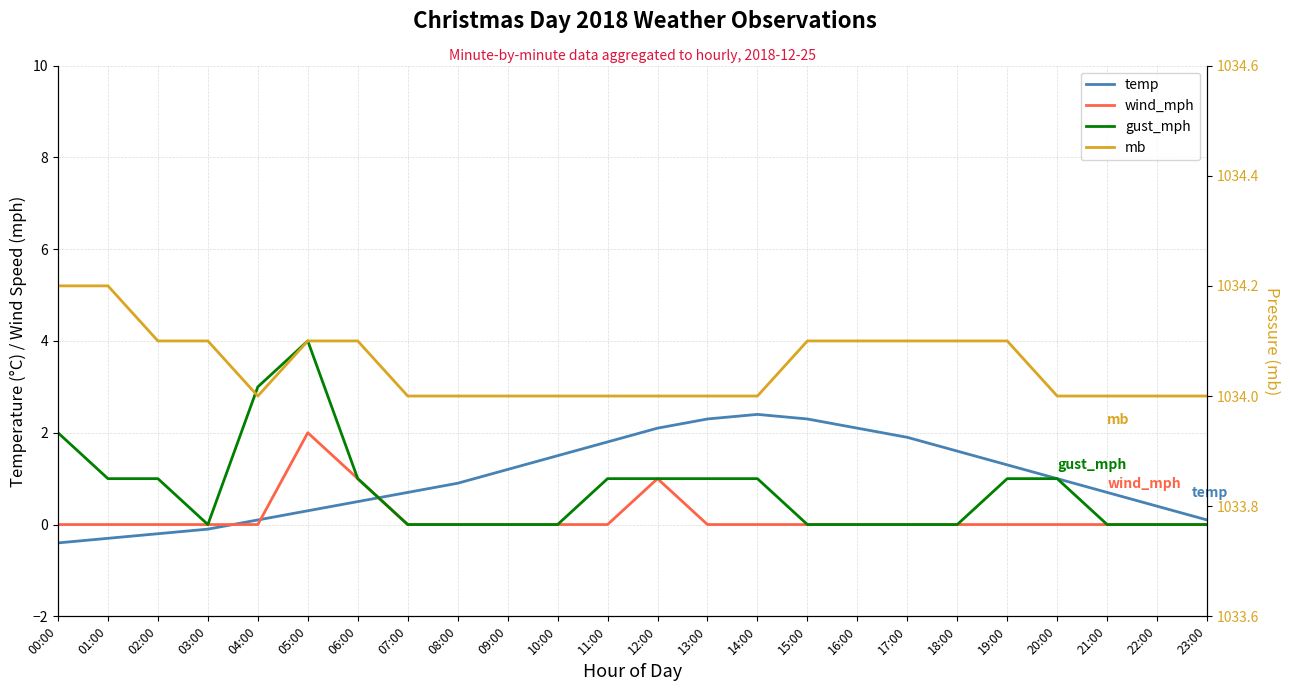

Which category has the highest value across all series?

00:00